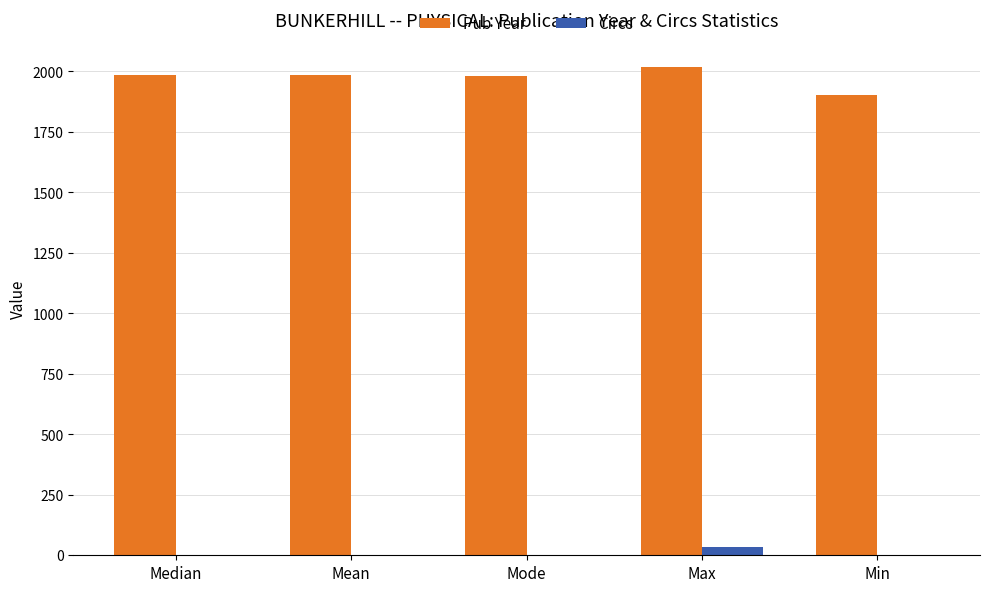

What is the maximum value shown in the chart?

2018